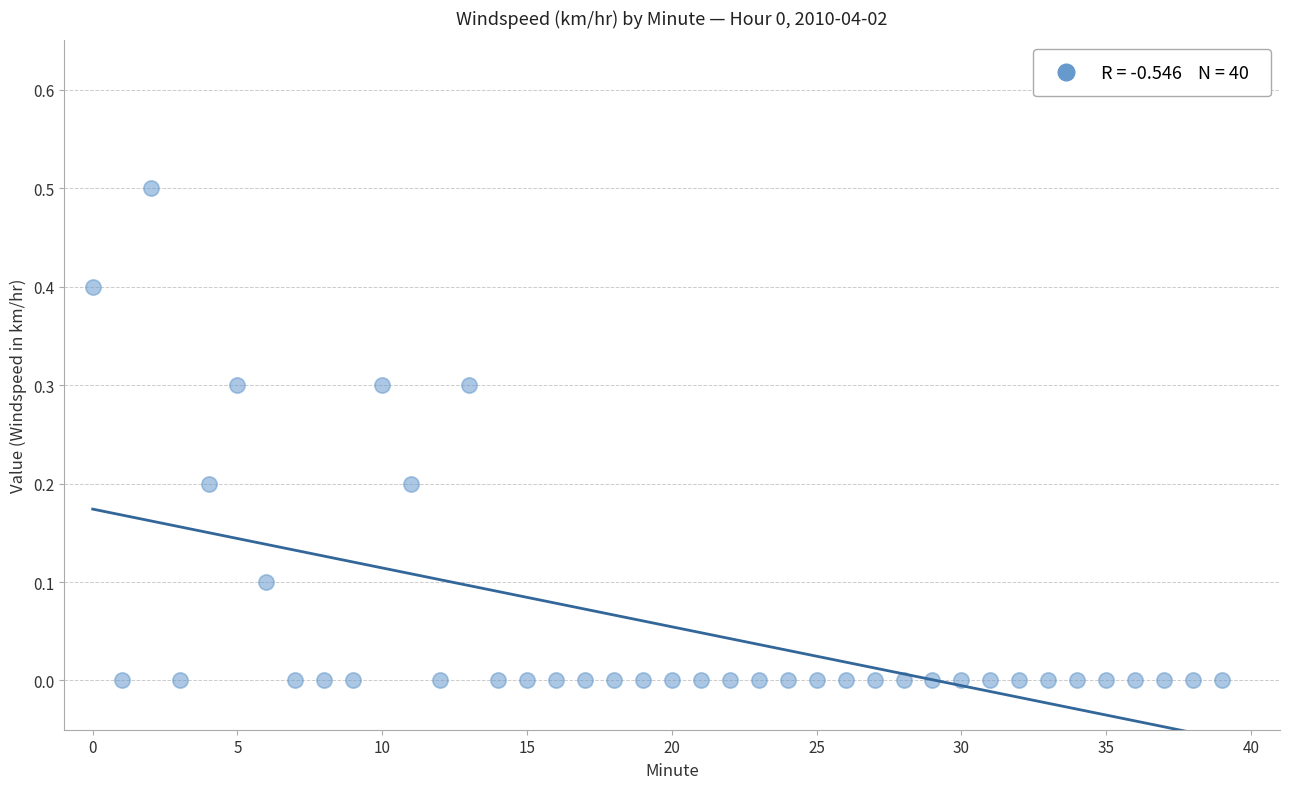

What is the range of Y values (max minus min)?

0.5